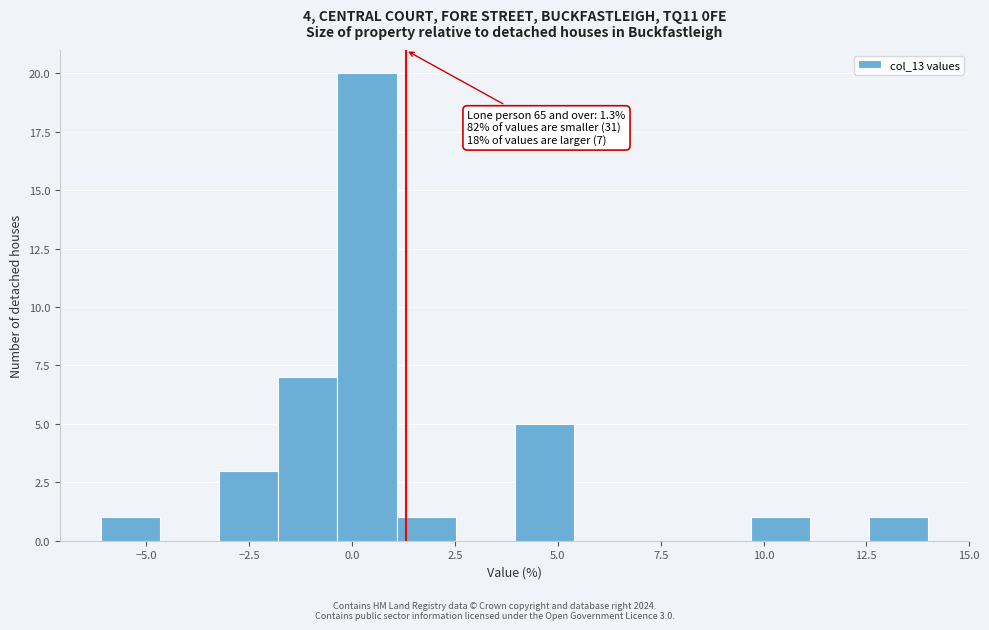

Around what value on the x-axis is the tallest bar? Give the approximate position of its centre, as read against the axis.

0.5